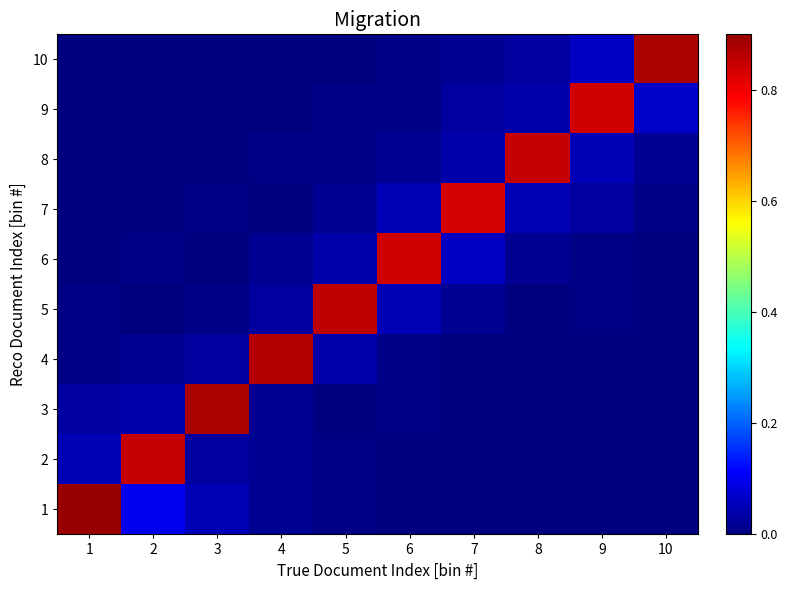

Reading left to right, extract all data points from this chart.

1: 1=0.9	2=0.1	3=0.1	4=0.0	5=0.0	6=0.0	7=0.0	8=0.0	9=0.0	10=0.0
2: 1=0.1	2=0.8	3=0.0	4=0.0	5=0.0	6=0.0	7=0.0	8=0.0	9=0.0	10=0.0
3: 1=0.0	2=0.0	3=0.9	4=0.0	5=0.0	6=0.0	7=0.0	8=0.0	9=0.0	10=0.0
4: 1=0.0	2=0.0	3=0.0	4=0.9	5=0.0	6=0.0	7=0.0	8=0.0	9=0.0	10=0.0
5: 1=0.0	2=0.0	3=0.0	4=0.0	5=0.9	6=0.1	7=0.0	8=0.0	9=0.0	10=0.0
6: 1=0.0	2=0.0	3=0.0	4=0.0	5=0.0	6=0.8	7=0.1	8=0.0	9=0.0	10=0.0
7: 1=0.0	2=0.0	3=0.0	4=0.0	5=0.0	6=0.1	7=0.8	8=0.1	9=0.0	10=0.0
8: 1=0.0	2=0.0	3=0.0	4=0.0	5=0.0	6=0.0	7=0.0	8=0.8	9=0.1	10=0.0
9: 1=0.0	2=0.0	3=0.0	4=0.0	5=0.0	6=0.0	7=0.0	8=0.0	9=0.8	10=0.1
10: 1=0.0	2=0.0	3=0.0	4=0.0	5=0.0	6=0.0	7=0.0	8=0.0	9=0.1	10=0.9